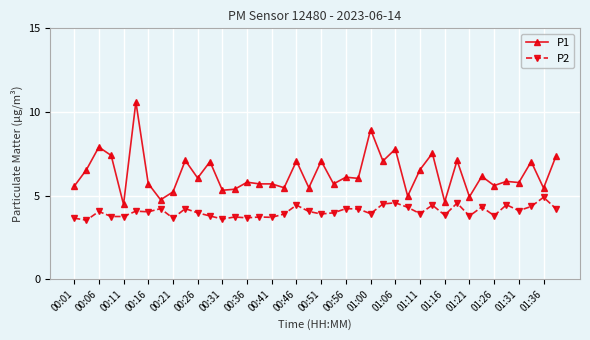

List the series in order of their peak value, lowest first.

P2, P1